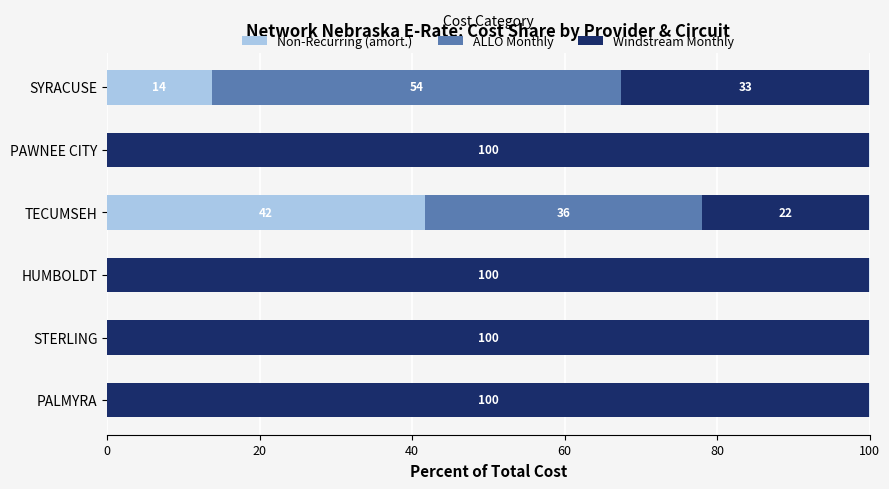

What is the total value across all series at 0?

100.0